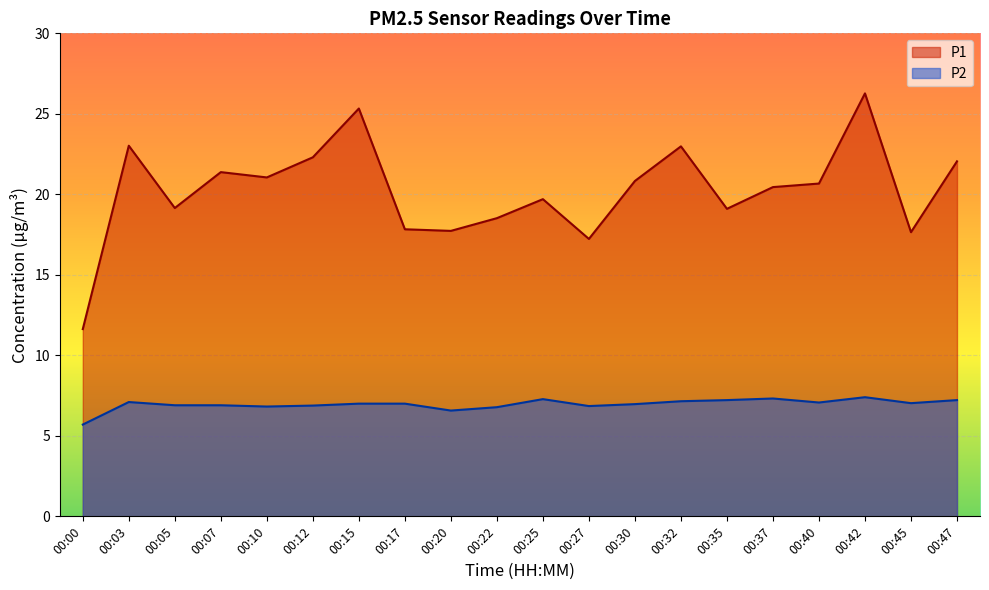

True or false: P1 and P2 intersect in this chart.

False